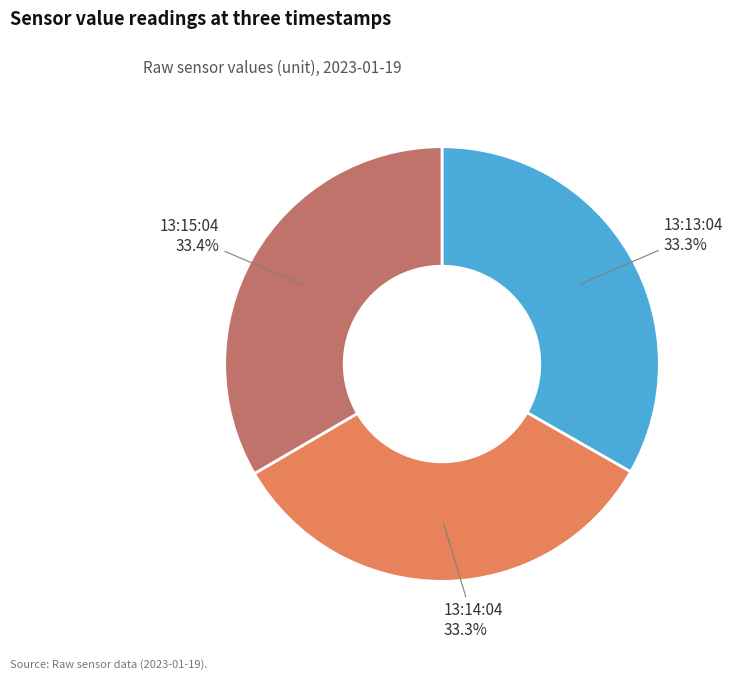

What percentage is NOT represented by 13:14:04?

66.7%